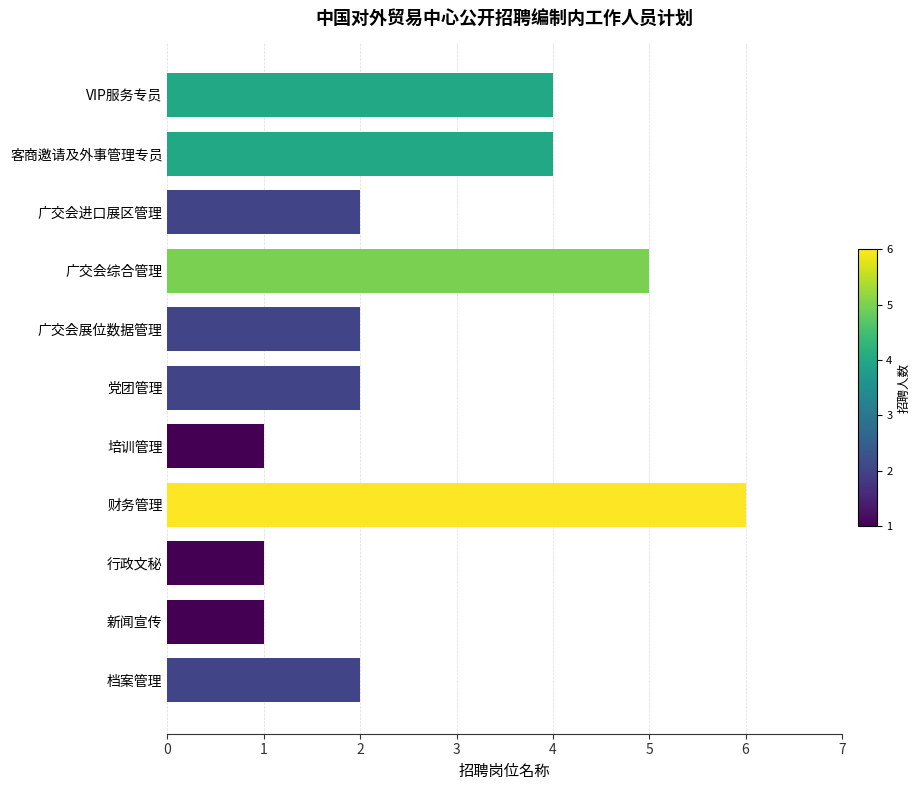

How many series are shown in this chart?

1